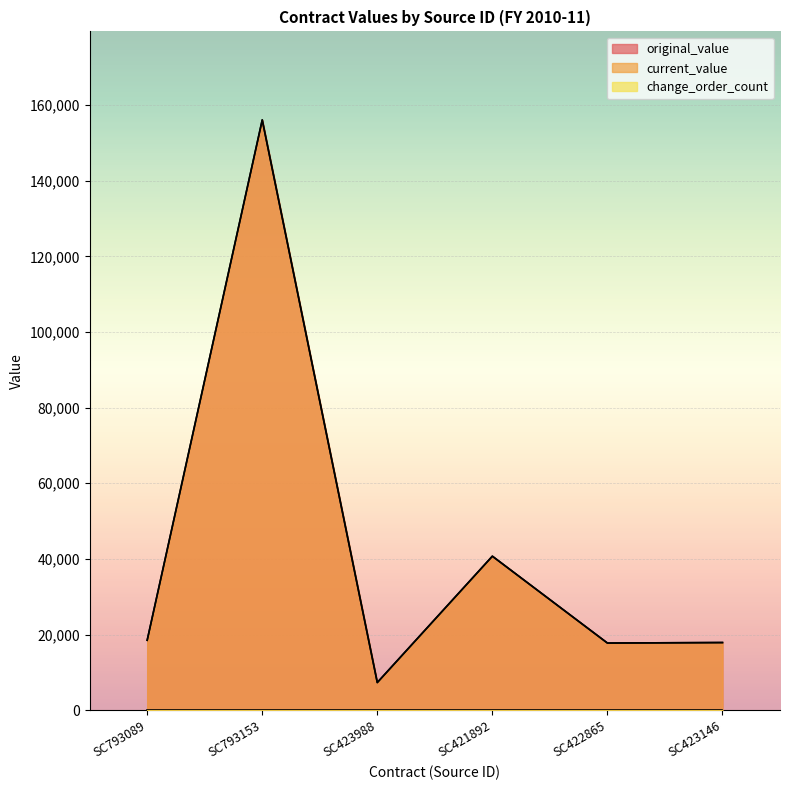

What is the total value across all series at SC423988?

14640